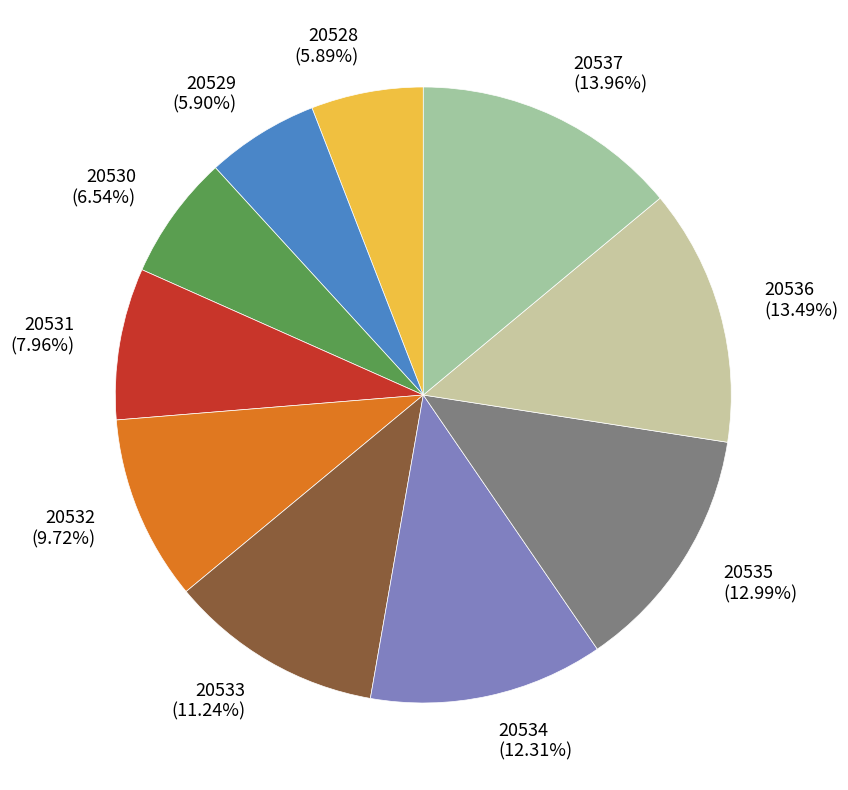

To the nearest percent, what portion does 20528 represent?

6%